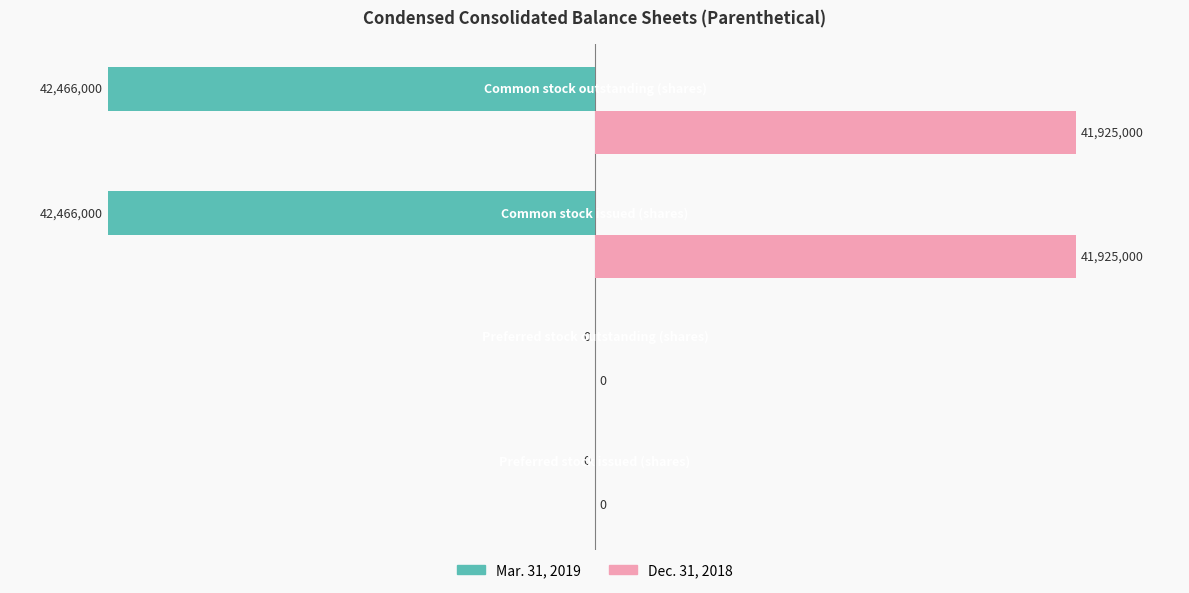

What is the highest value of the Dec. 31, 2018 series?

98.7